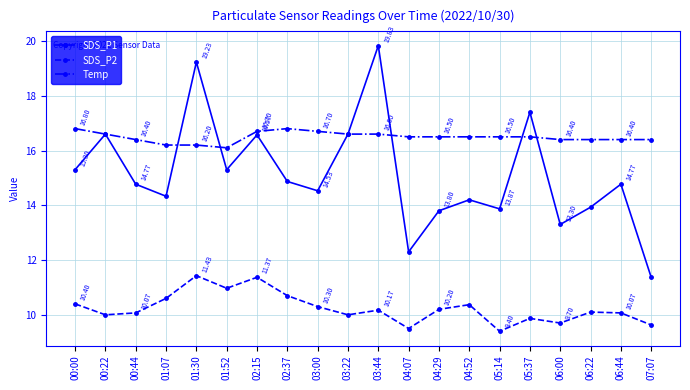

True or false: SDS_P2 has a value of 18.8 at 02:15.

False